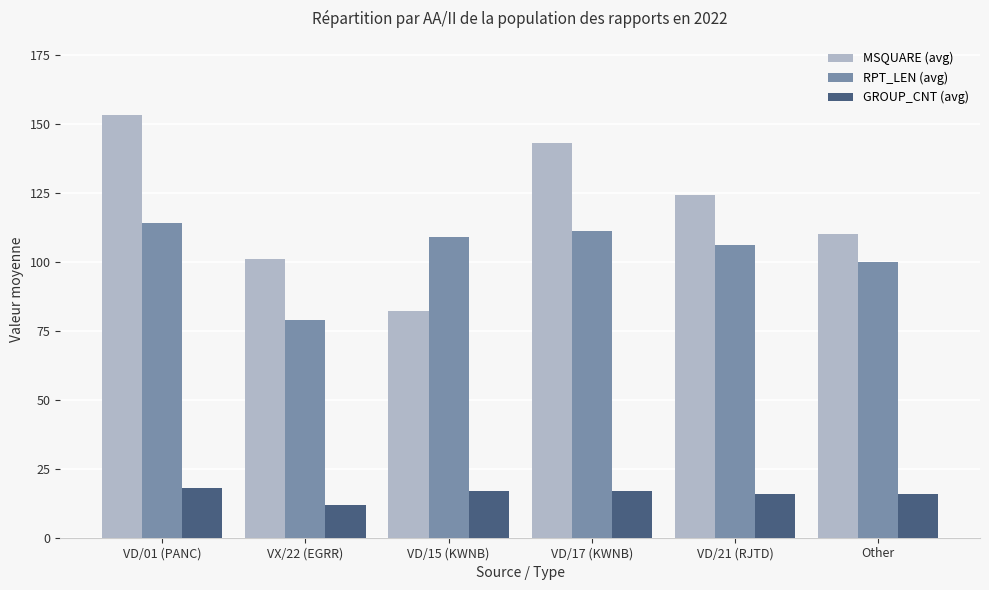

How many groups of bars are there?

6